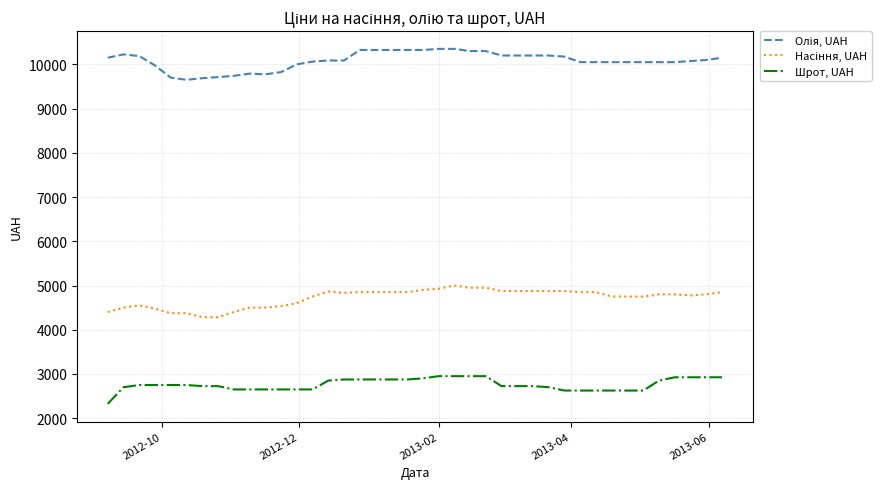

How many values in the Шрот, UAH series are below 2750?

20